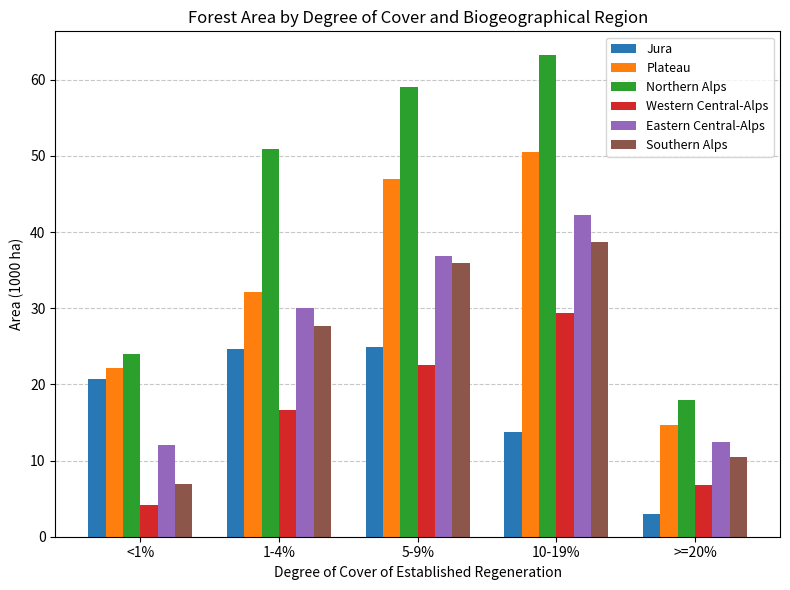

The value of Northern Alps at 5-9% is 103.6. True or false?

False